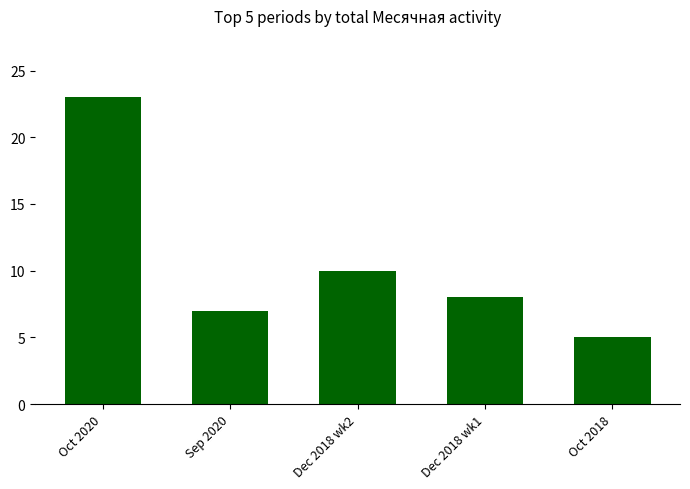

How many data points does each series have?

5